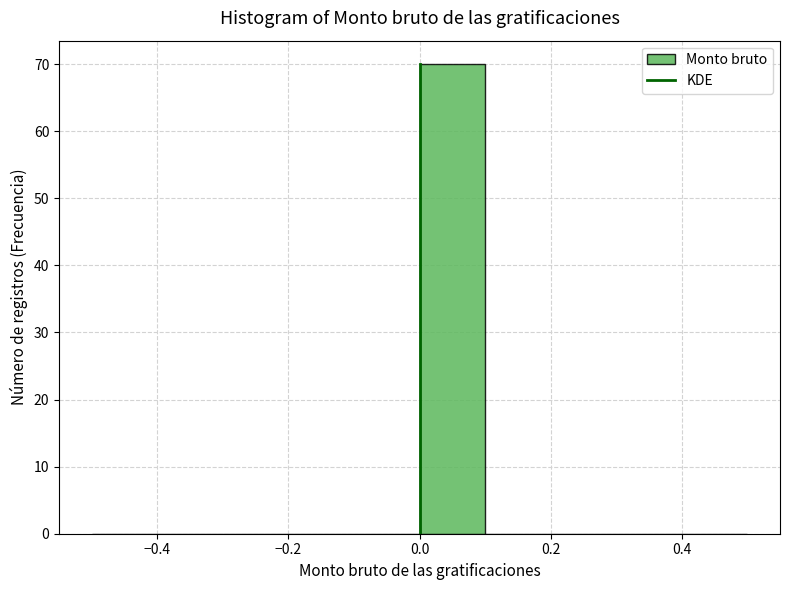

Reading left to right, list every bar in this chart as the range it spans on the x-axis followed by its height. The values are not printed on the chart, so give them approximately, as read against the axis.

-0.5 to -0.4: 0
-0.4 to -0.3: 0
-0.3 to -0.2: 0
-0.2 to -0.1: 0
-0.1 to 0.0: 0
0.0 to 0.1: 70
0.1 to 0.2: 0
0.2 to 0.3: 0
0.3 to 0.4: 0
0.4 to 0.5: 0